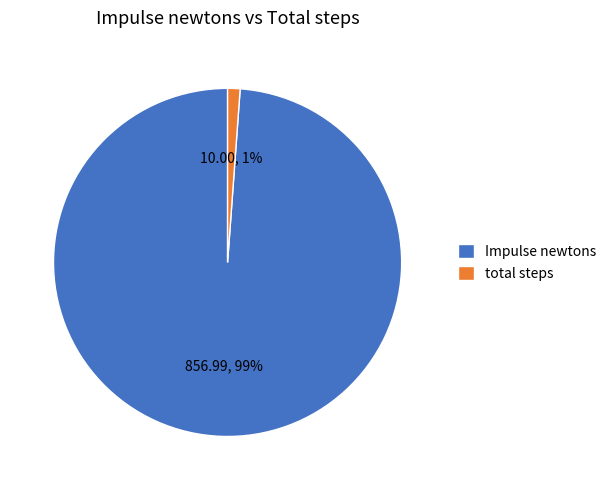

Is it true that Impulse newtons is 99% of the pie?

True